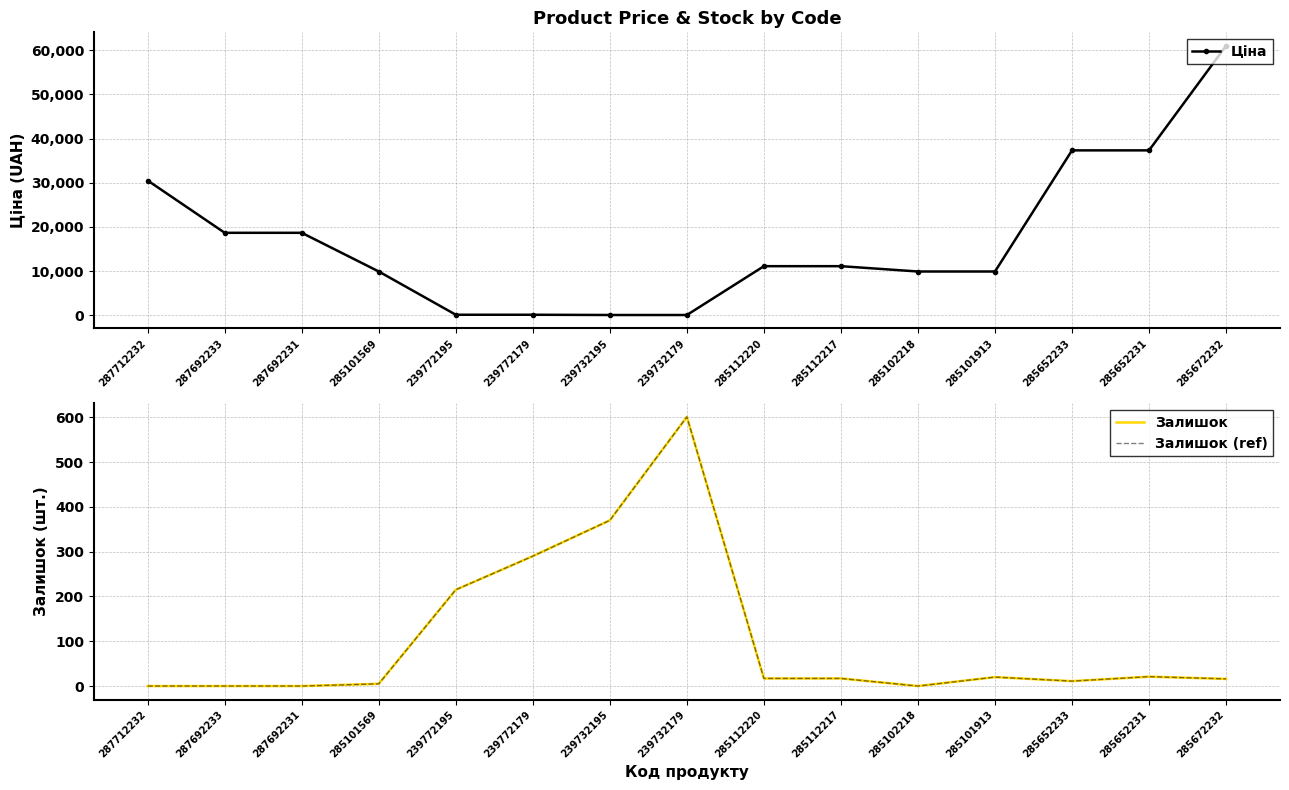

What is the spread (max minus min) of values at 239732179?

544.3